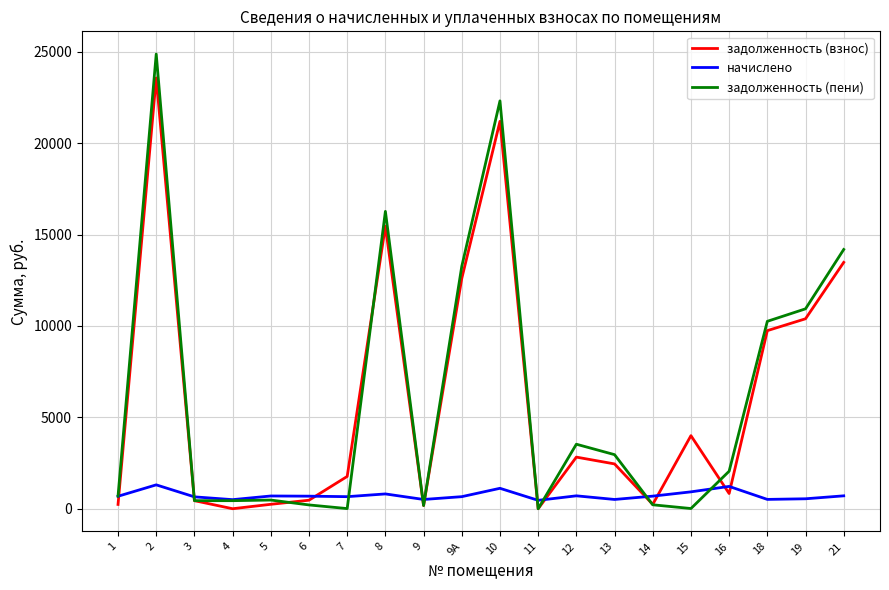

The value of задолженность (взнос) at 15 is 1296.1. True or false?

False